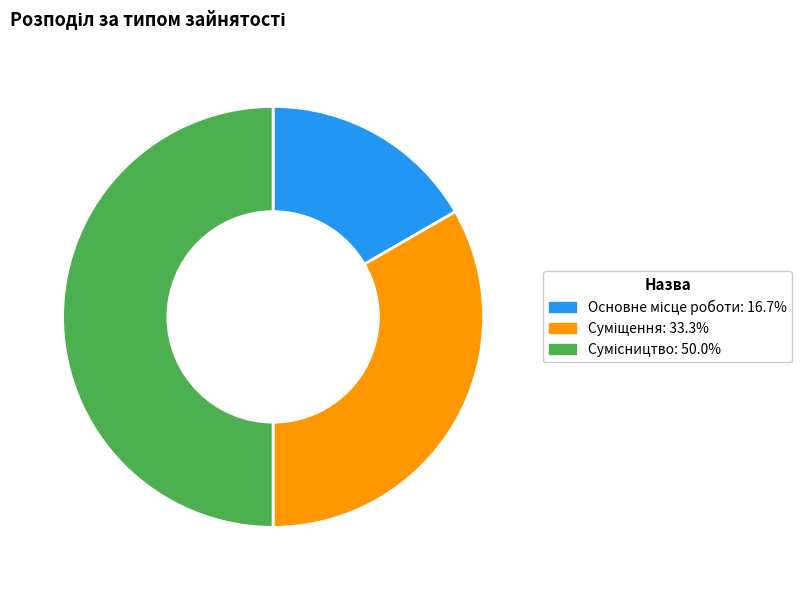

How many slices are in this pie chart?

3